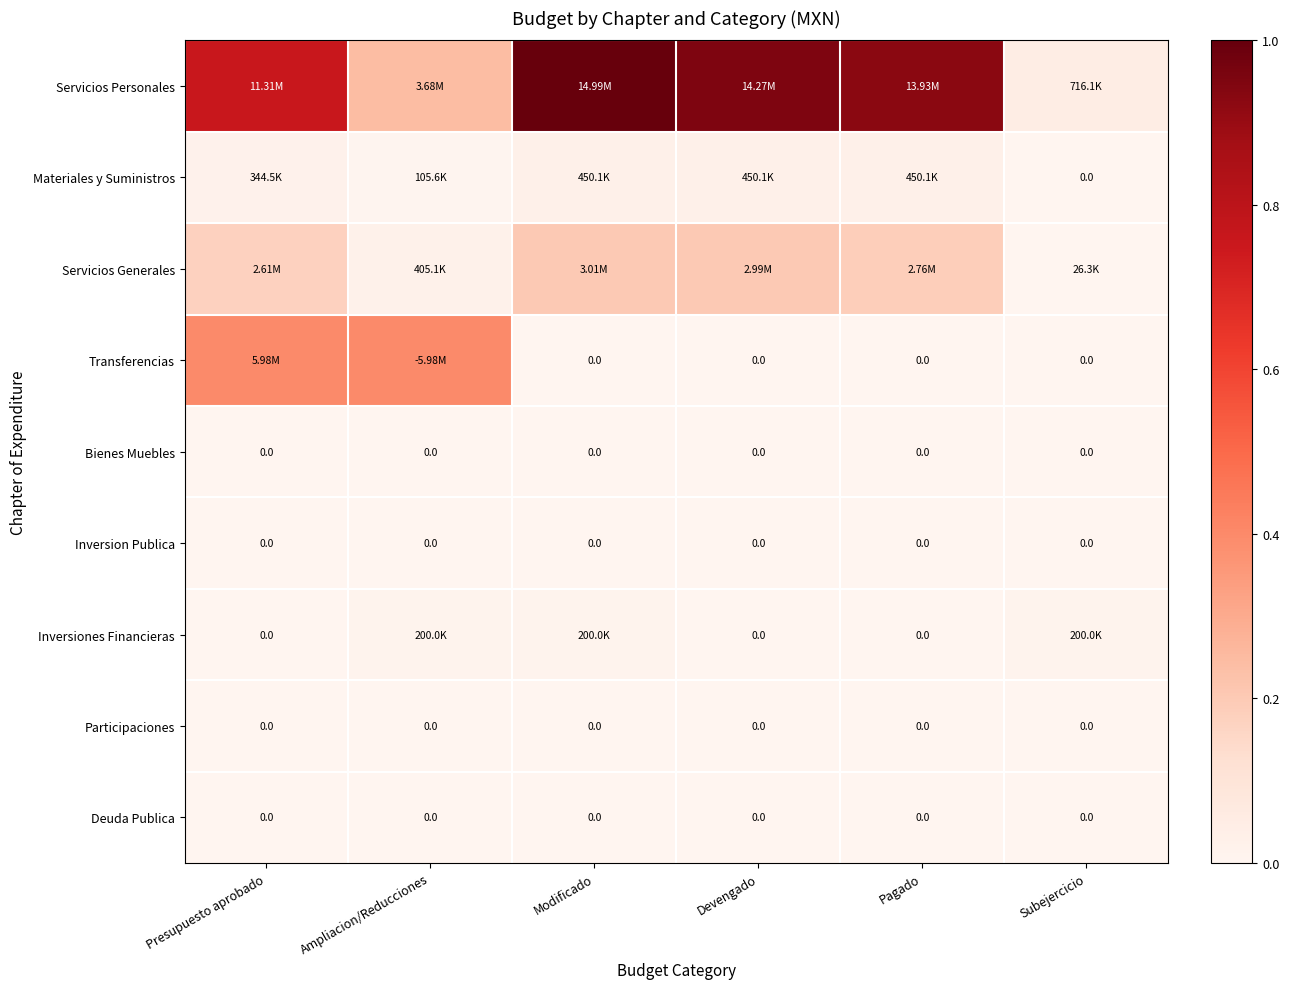

Count the number of data series in this chart.

9